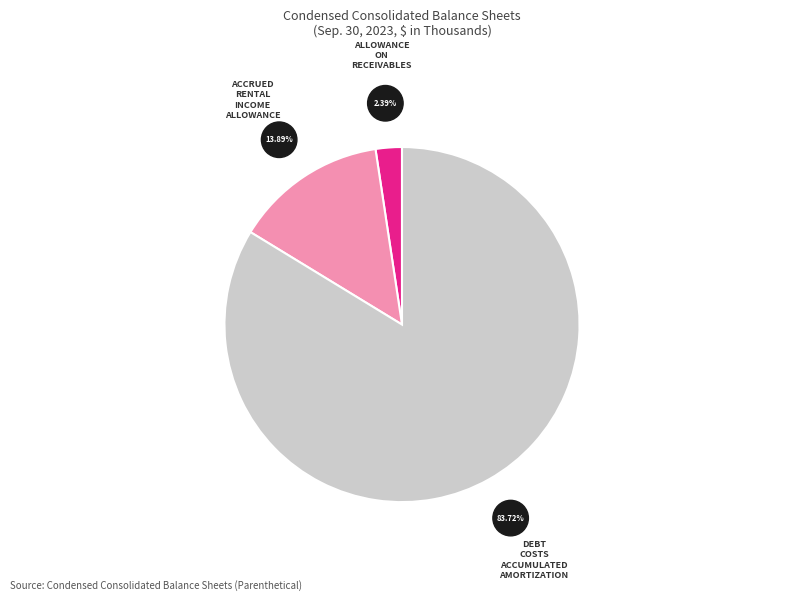

To the nearest percent, what is the difference between the largest and smallest slice percentages?

81%